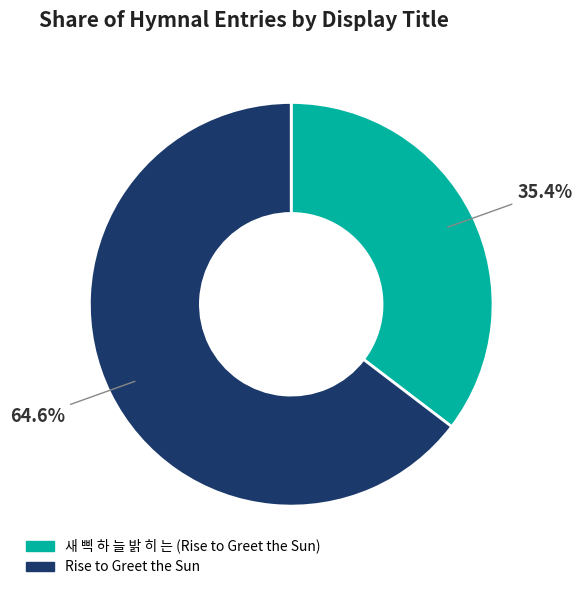

What percentage is the 새 삑 하 늘 밝 히 는 (Rise to Greet the Sun) slice, to the nearest percent?

35%